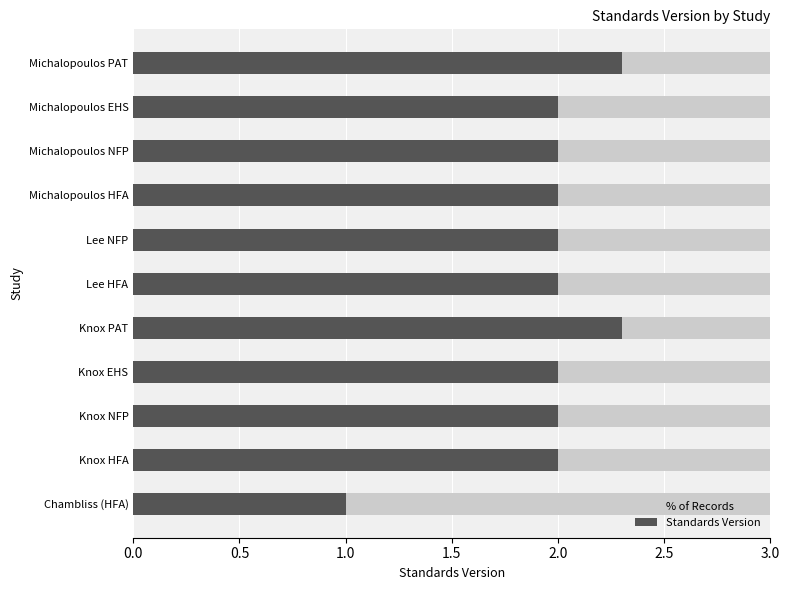

Count the number of data series in this chart.

2